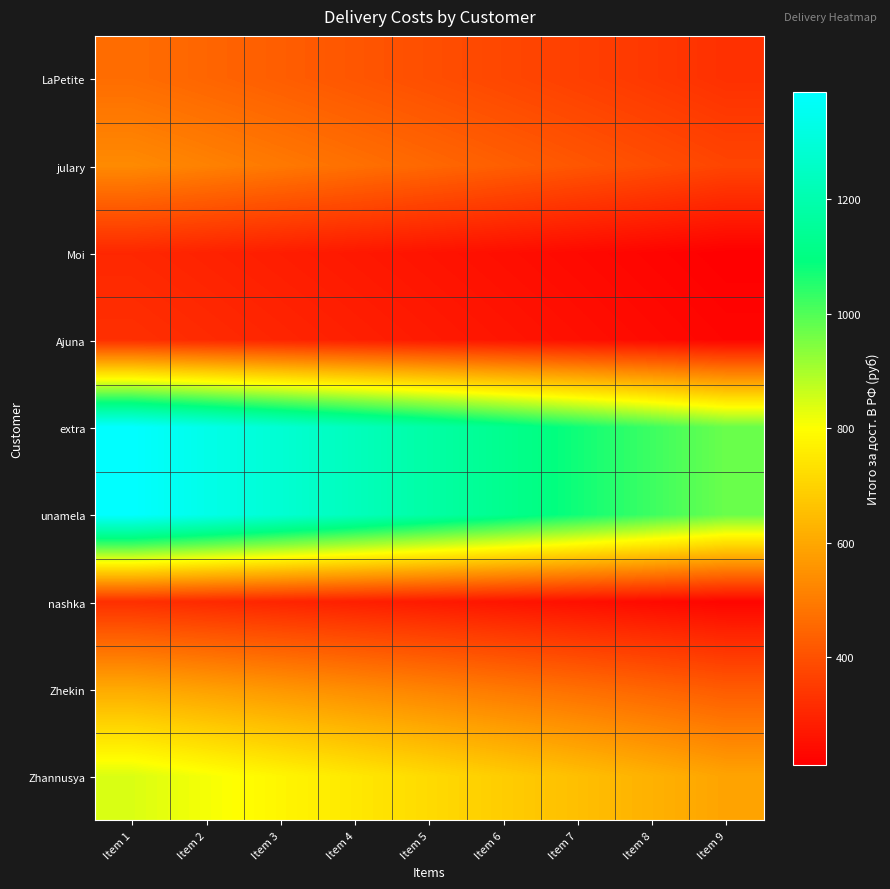

Reading right to left, extract all data points from this chart.

LaPetite: Item 9=325.2	Item 8=342.7	Item 7=360.1	Item 6=377.5	Item 5=394.9	Item 4=412.4	Item 3=429.8	Item 2=447.2	Item 1=464.6
julary: Item 9=372.8	Item 8=392.7	Item 7=412.7	Item 6=432.7	Item 5=452.6	Item 4=472.6	Item 3=492.6	Item 2=512.6	Item 1=532.5
Moi: Item 9=212.8	Item 8=224.3	Item 7=235.7	Item 6=247.1	Item 5=258.5	Item 4=269.9	Item 3=281.3	Item 2=292.7	Item 1=304.1
Ajuna: Item 9=226.1	Item 8=238.3	Item 7=250.4	Item 6=262.5	Item 5=274.6	Item 4=286.7	Item 3=298.8	Item 2=310.9	Item 1=323.1
extra: Item 9=971.3	Item 8=1023.4	Item 7=1075.4	Item 6=1127.4	Item 5=1179.5	Item 4=1231.5	Item 3=1283.6	Item 2=1335.6	Item 1=1387.6
unamela: Item 9=971.3	Item 8=1023.4	Item 7=1075.4	Item 6=1127.4	Item 5=1179.5	Item 4=1231.5	Item 3=1283.6	Item 2=1335.6	Item 1=1387.6
nashka: Item 9=225.3	Item 8=237.4	Item 7=249.4	Item 6=261.5	Item 5=273.6	Item 4=285.7	Item 3=297.7	Item 2=309.8	Item 1=321.9
Zhekin: Item 9=423.0	Item 8=445.7	Item 7=468.3	Item 6=491.0	Item 5=513.6	Item 4=536.3	Item 3=559.0	Item 2=581.6	Item 1=604.3
Zhannusya: Item 9=590.1	Item 8=621.7	Item 7=653.4	Item 6=685.0	Item 5=716.6	Item 4=748.2	Item 3=779.8	Item 2=811.4	Item 1=843.0